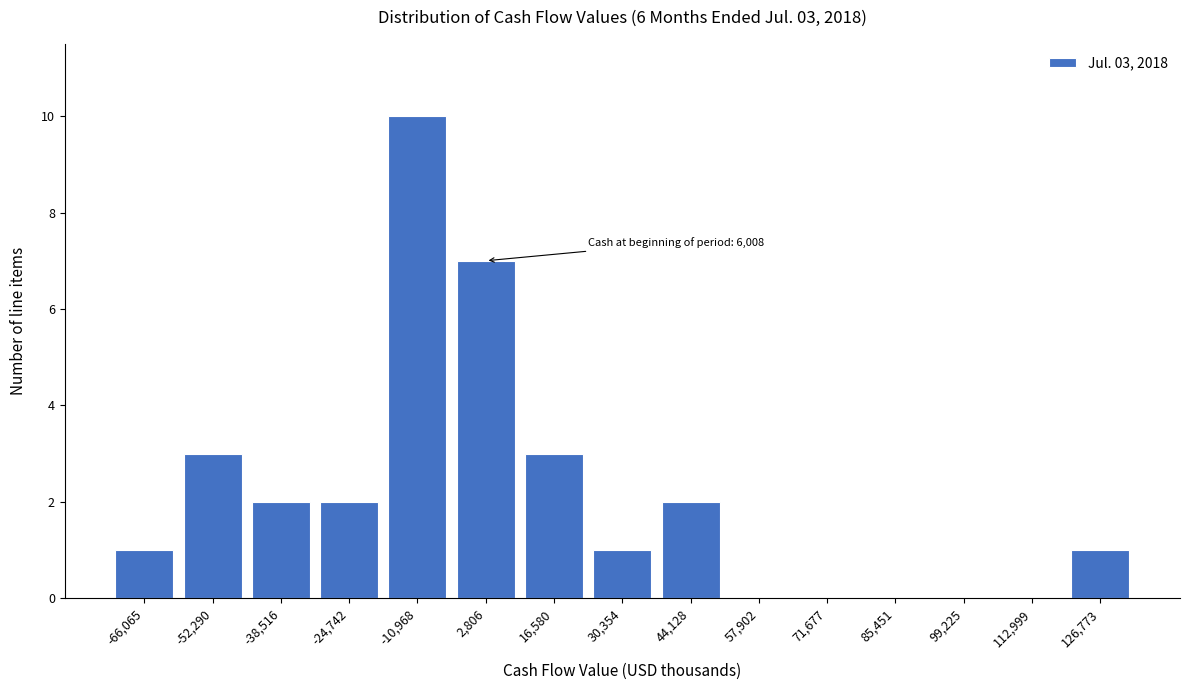

Reading left to right, transcribe all the data shown in this chart.

-66,065=1	-52,290=3	-38,516=2	-24,742=2	-10,968=10	2,806=7	16,580=3	30,354=1	44,128=2	57,902=0	71,677=0	85,451=0	99,225=0	112,999=0	126,773=1